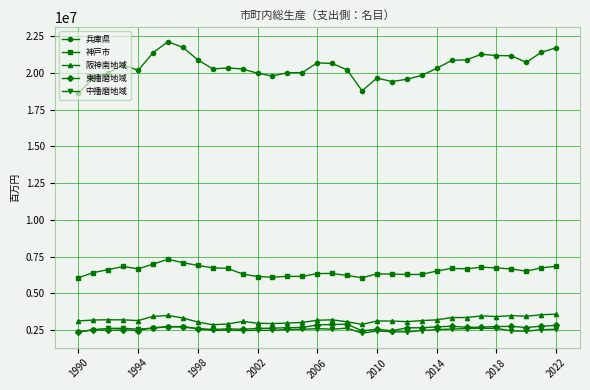

What is the difference between the second highest and minimum values in the 東播磨地域 series?

518522